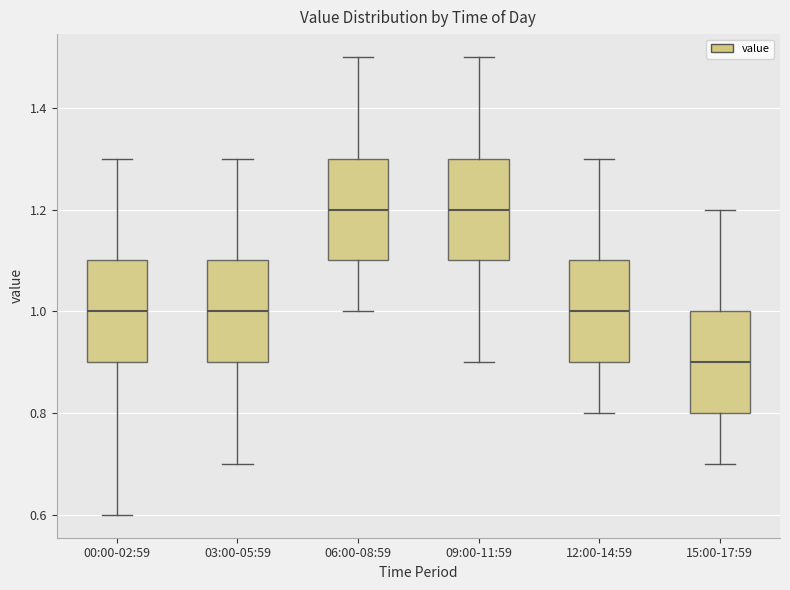

Reading left to right, transcribe this box plot: for each box, give where its median line is, the range the box spans, and where its two whiskers end, as read against the y-axis. The values are not printed on the chart, so give them approximately, as read against the axis.

00:00-02:59: median 1.0, box 0.9 to 1.1, whiskers 0.6 to 1.3
03:00-05:59: median 1.0, box 0.9 to 1.1, whiskers 0.7 to 1.3
06:00-08:59: median 1.2, box 1.1 to 1.3, whiskers 1.0 to 1.5
09:00-11:59: median 1.2, box 1.1 to 1.3, whiskers 0.9 to 1.5
12:00-14:59: median 1.0, box 0.9 to 1.1, whiskers 0.8 to 1.3
15:00-17:59: median 0.9, box 0.8 to 1.0, whiskers 0.7 to 1.2